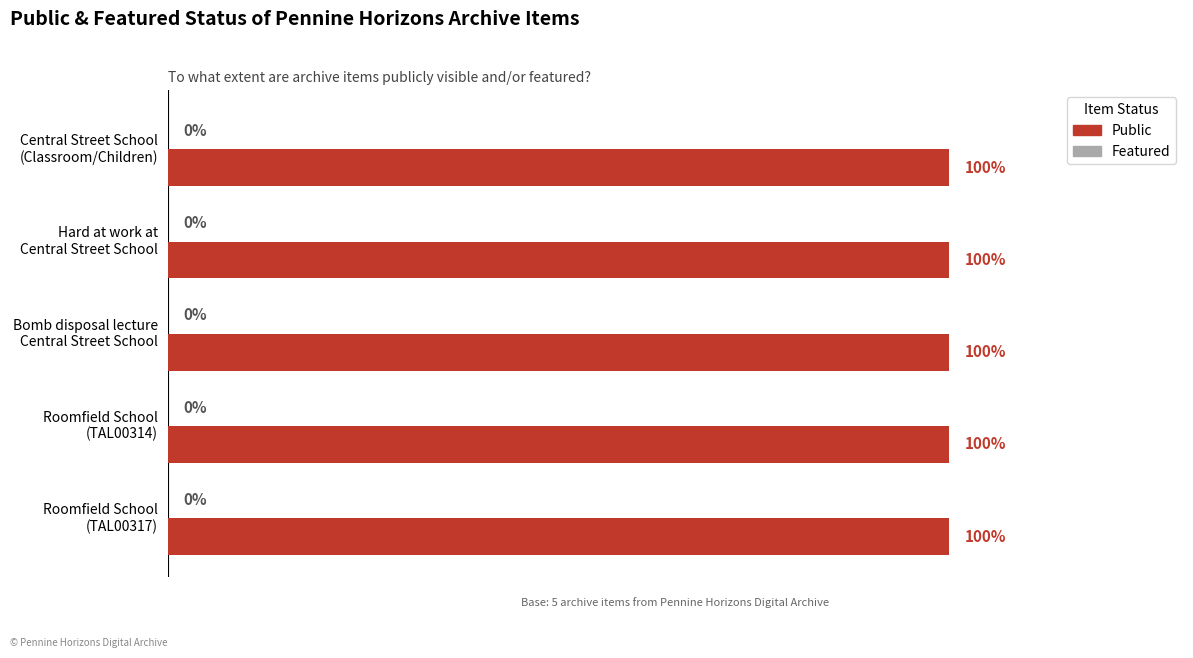

At which label does public reach its peak?

Central Street School
(Classroom/Children)